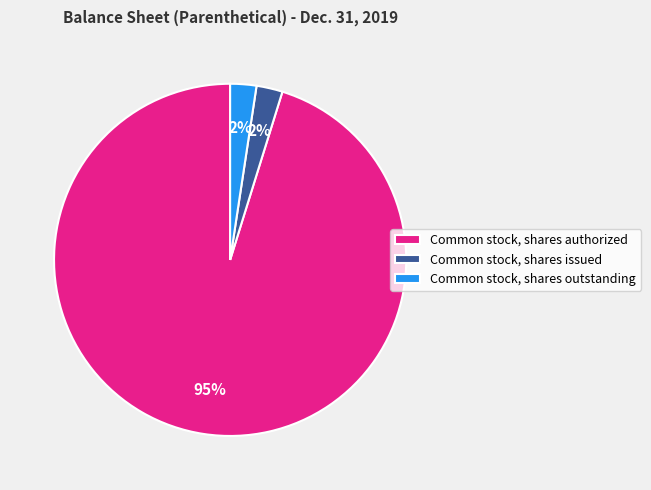

Count the number of slices in the pie.

3